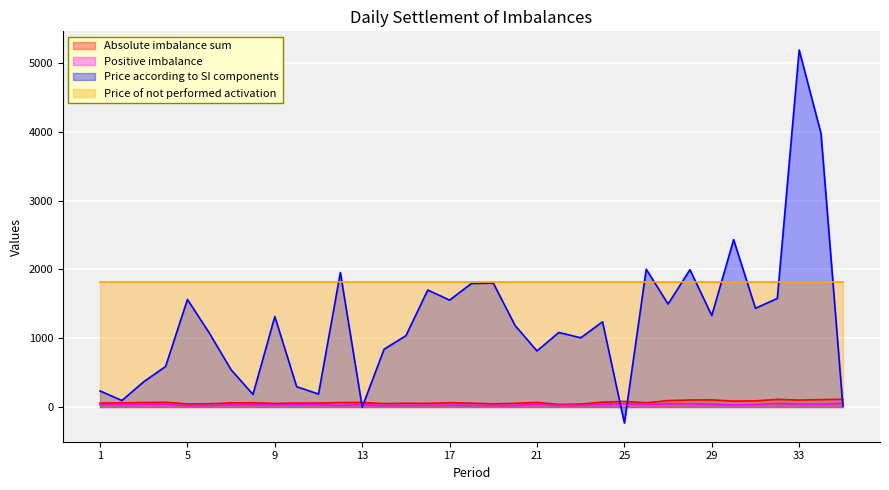

What is the spread (max minus min) of values at 5?

1797.0